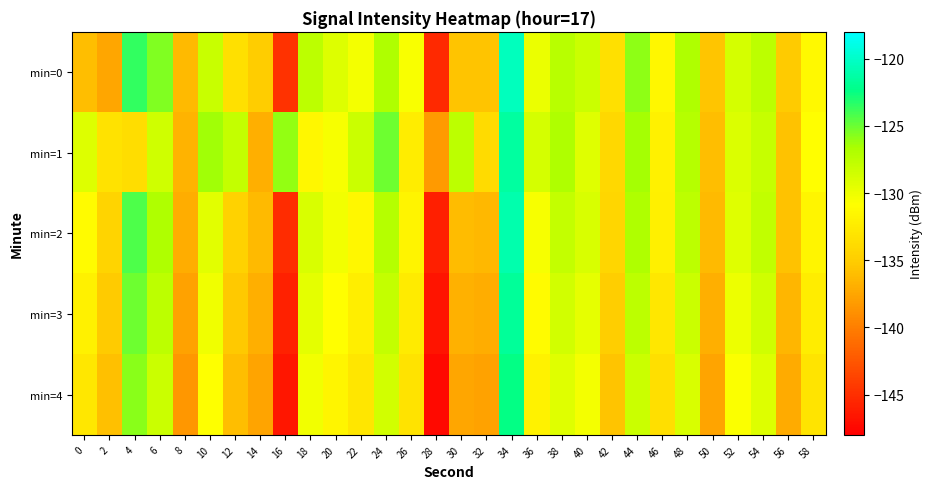

Between 16 and 14, which is larger?

14